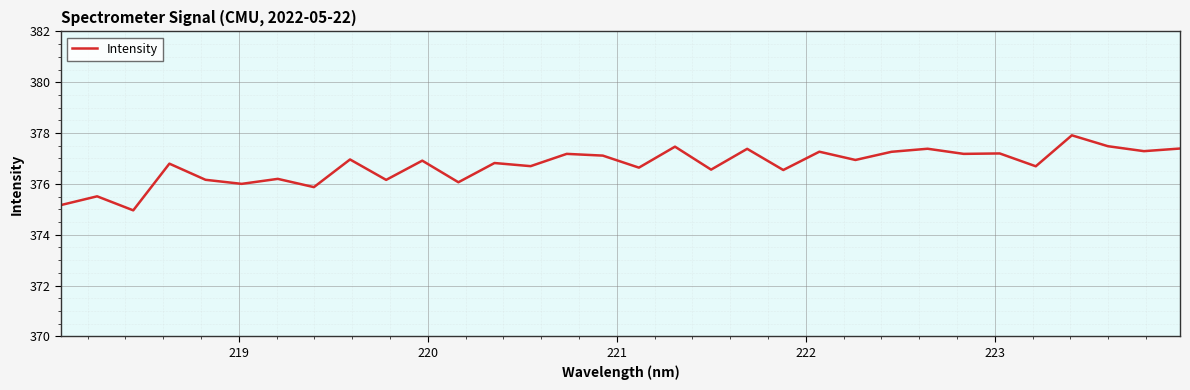

True or false: the data has more than 2 interior local peaks.

True